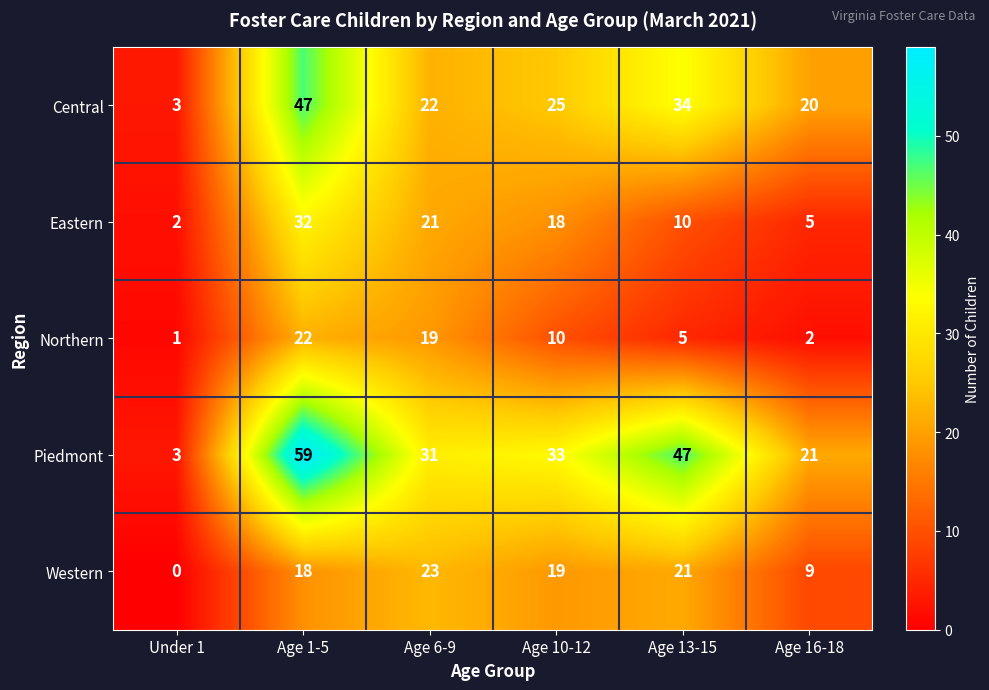

At how many categories does at least one series exceed 28?

4